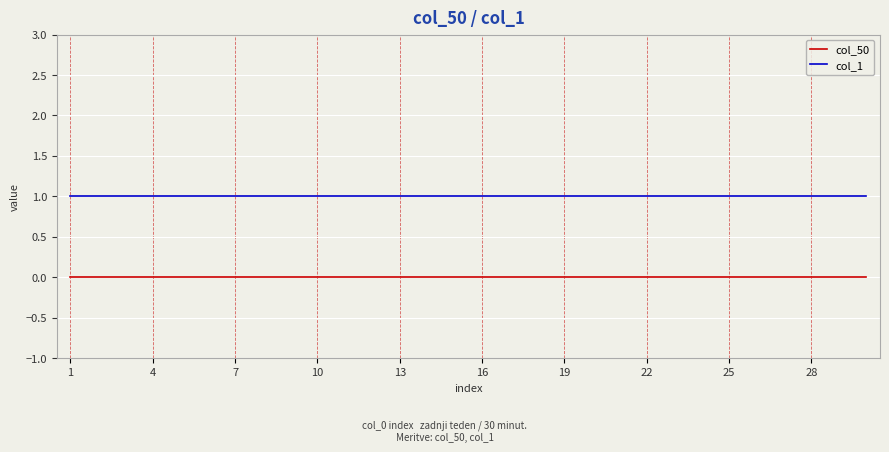

What is the highest value of the col_1 series?

1